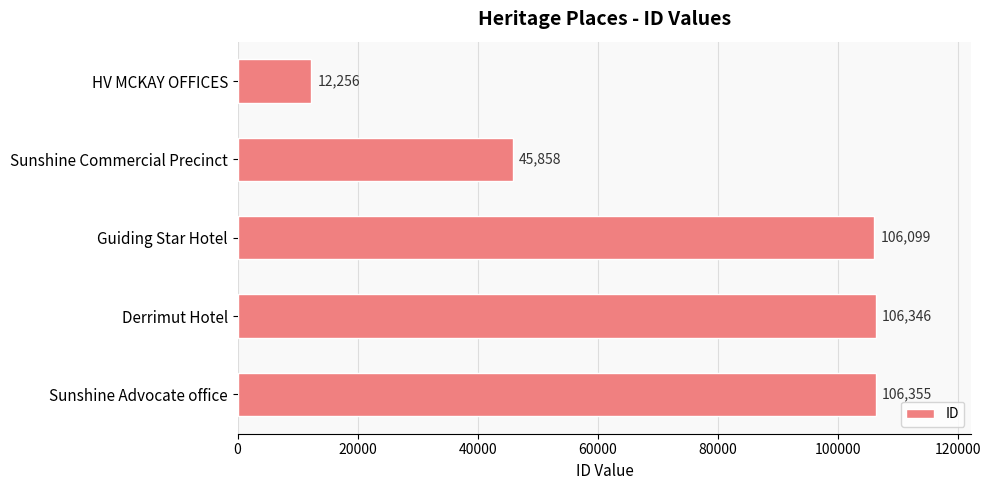

Reading top to bottom, extract all data points from this chart.

HV MCKAY OFFICES=12256	Sunshine Commercial Precinct=45858	Guiding Star Hotel=106099	Derrimut Hotel=106346	Sunshine Advocate office=106355